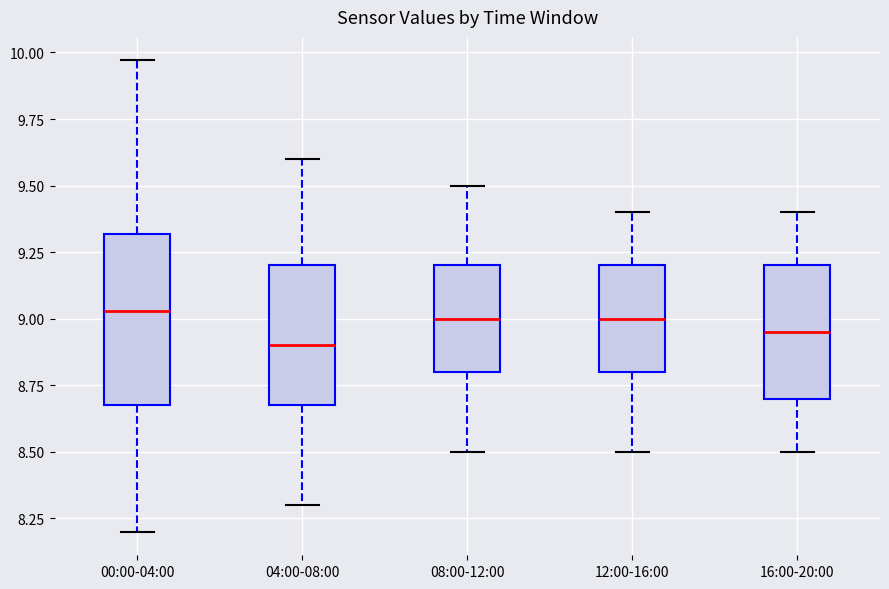

Where is the upper edge of the box for 00:00-04:00 on the y-axis? The values are not printed on the chart, so give them approximately, as read against the axis.

9.30